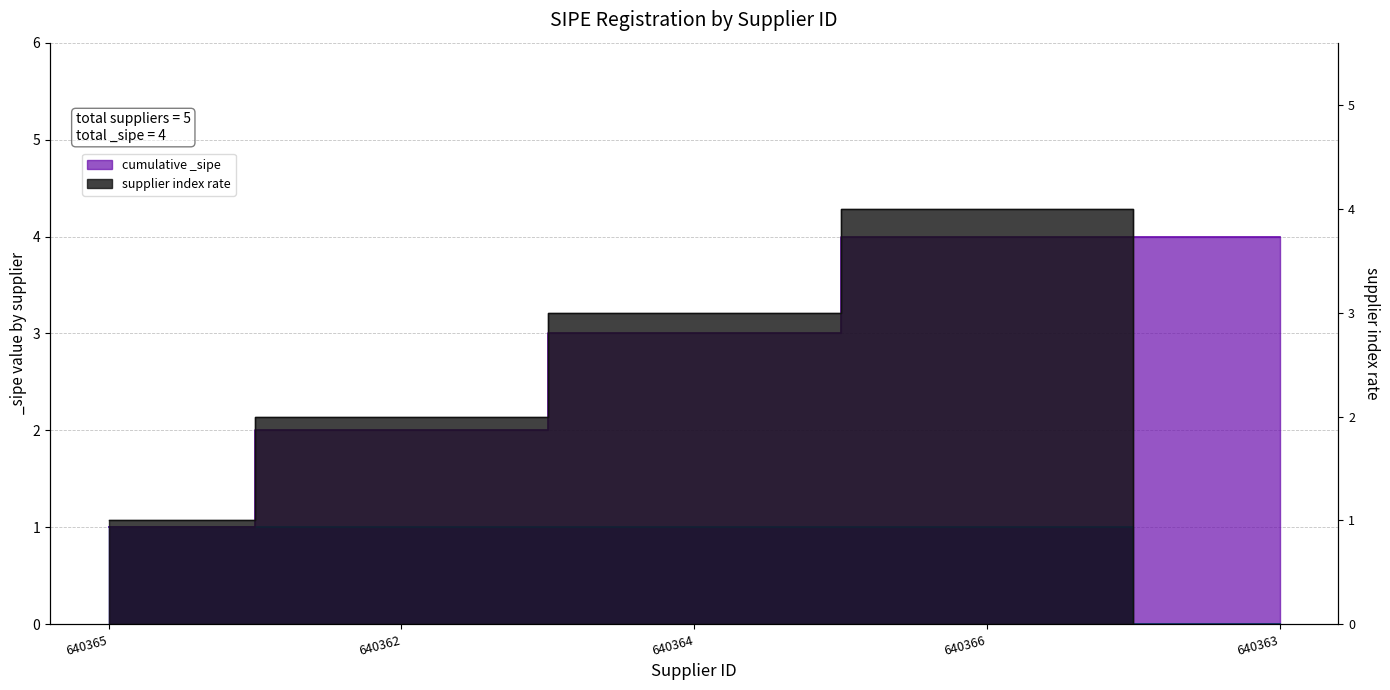

Reading left to right, what are all the values shown in this chart?

640365=1	640362=1	640364=1	640366=1	640363=0